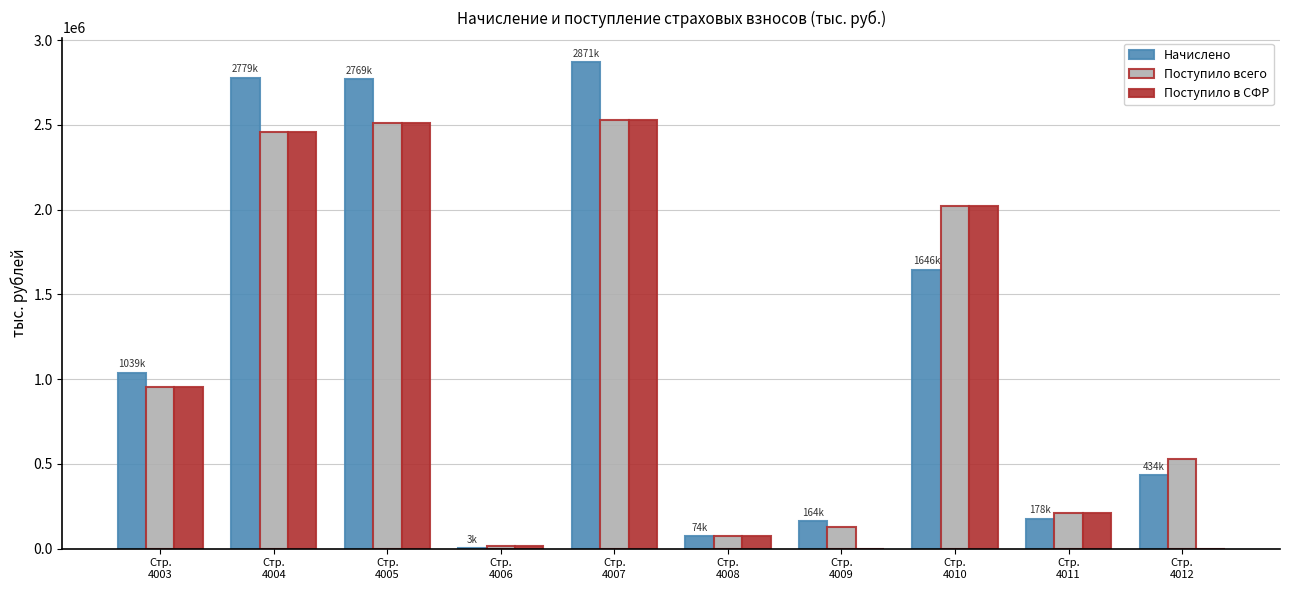

What is the sum of all Поступило всего values?

11425852